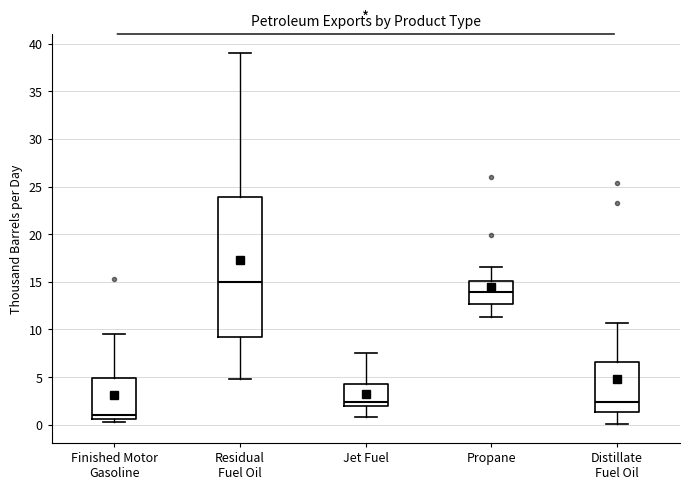

Which box has the highest median line?

Residual Fuel Oil